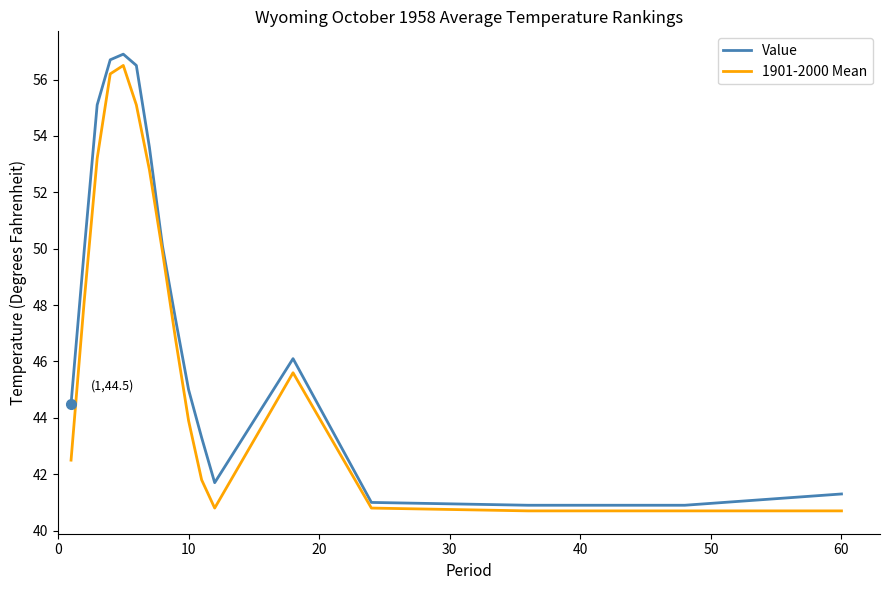

Which series has the largest total across all categories?

Value